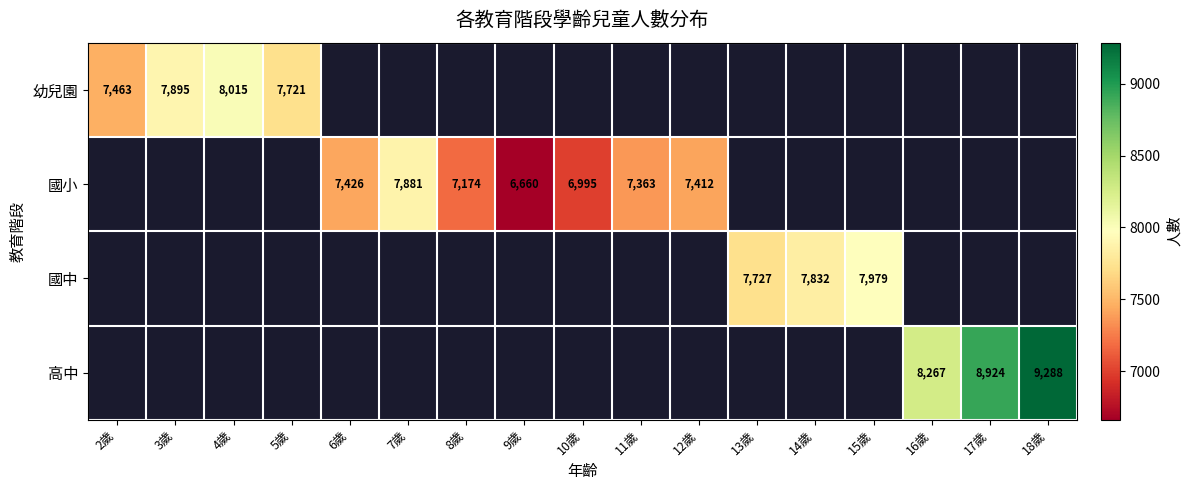

The value of 國小 at 12歲 is 7412. True or false?

True